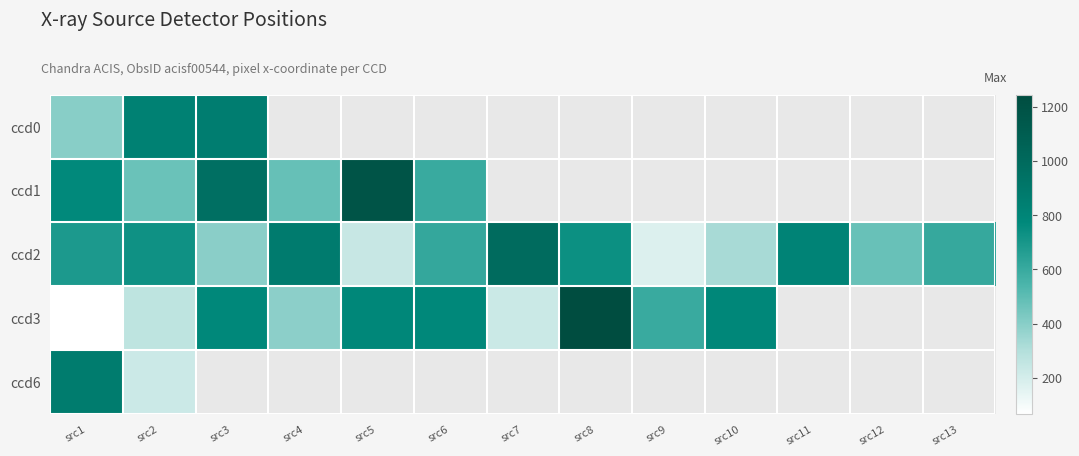

At which label does ccd2 reach its minimum?

src9